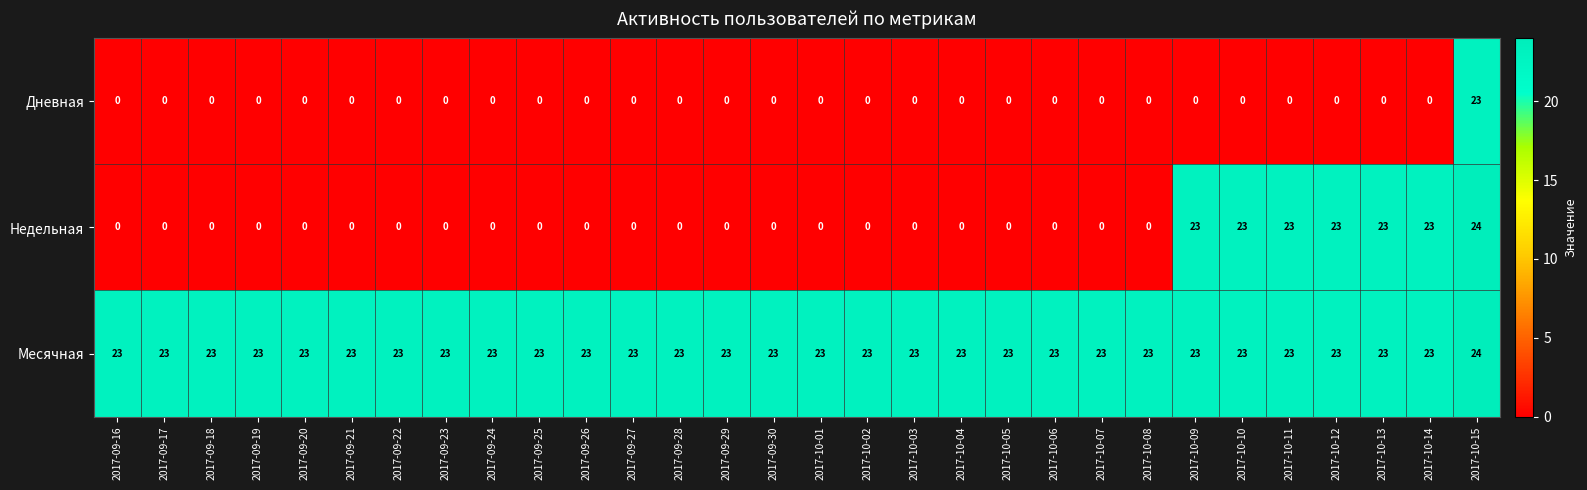

List the series in order of their overall mean, highest first.

Месячная, Недельная, Дневная